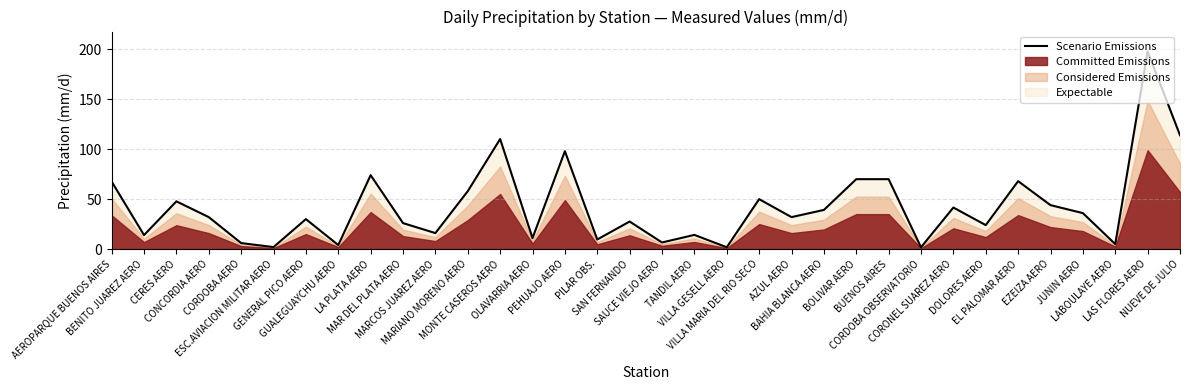

How many categories are shown in the chart?

34